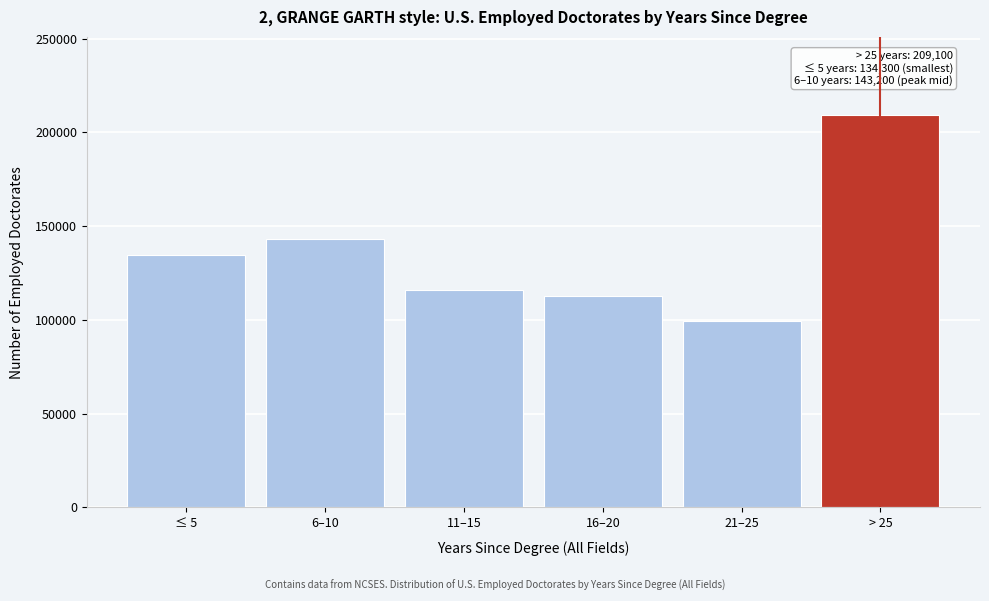

Reading left to right, transcribe all the data shown in this chart.

≤ 5=134300	6–10=143200	11–15=116050	16–20=112850	21–25=99600	> 25=209100